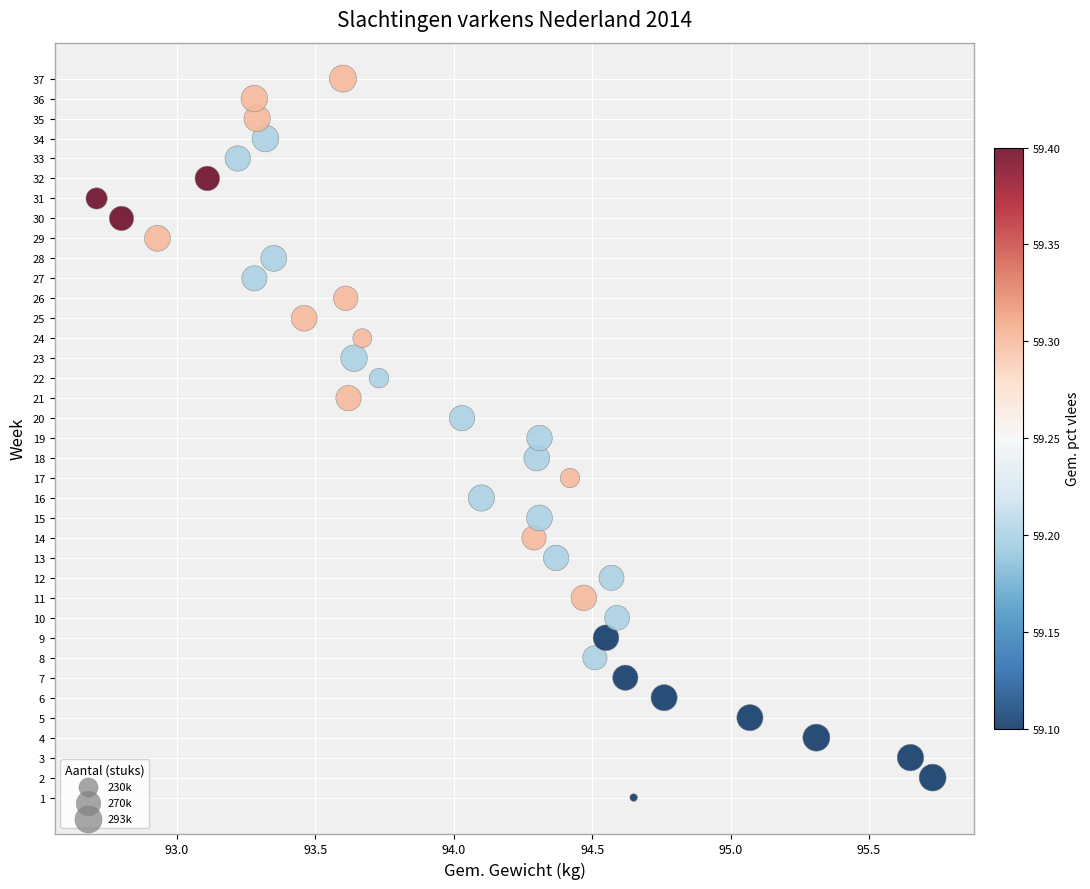

What is the range of Y values (max minus min)?

36